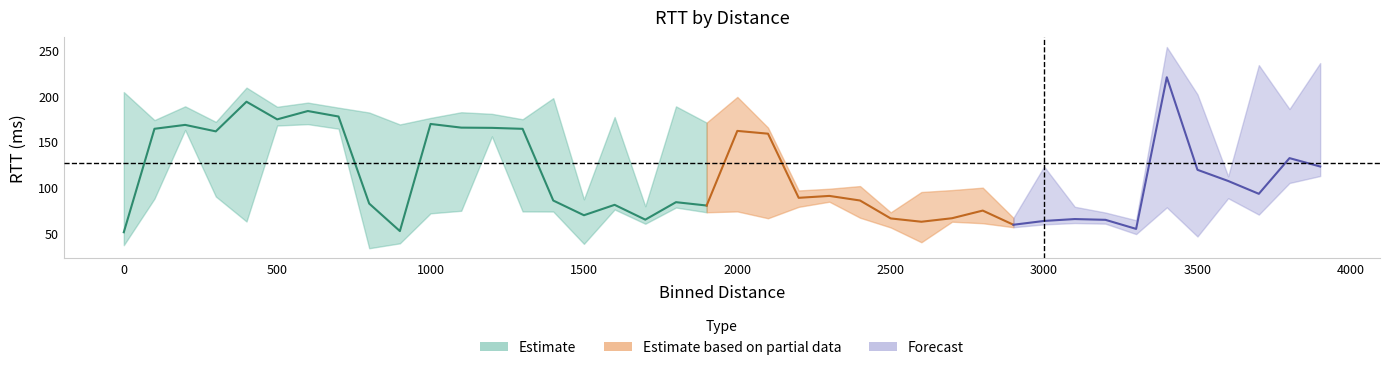

The median_binned_rtt series shows 93.7 at 1100. True or false?

False